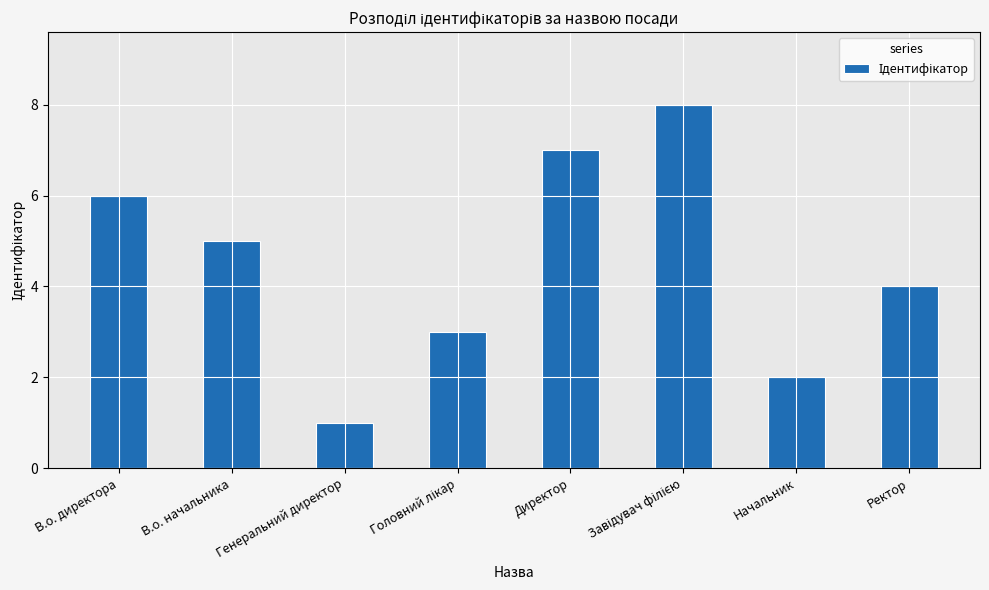

What is the sum of all values?

36